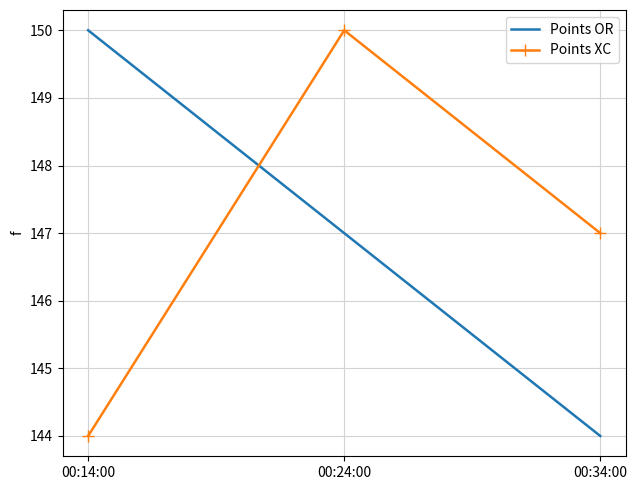

Reading left to right, list all the values displayed in this chart.

Points OR: 00:14:00=150	00:24:00=147	00:34:00=144
Points XC: 00:14:00=144	00:24:00=150	00:34:00=147